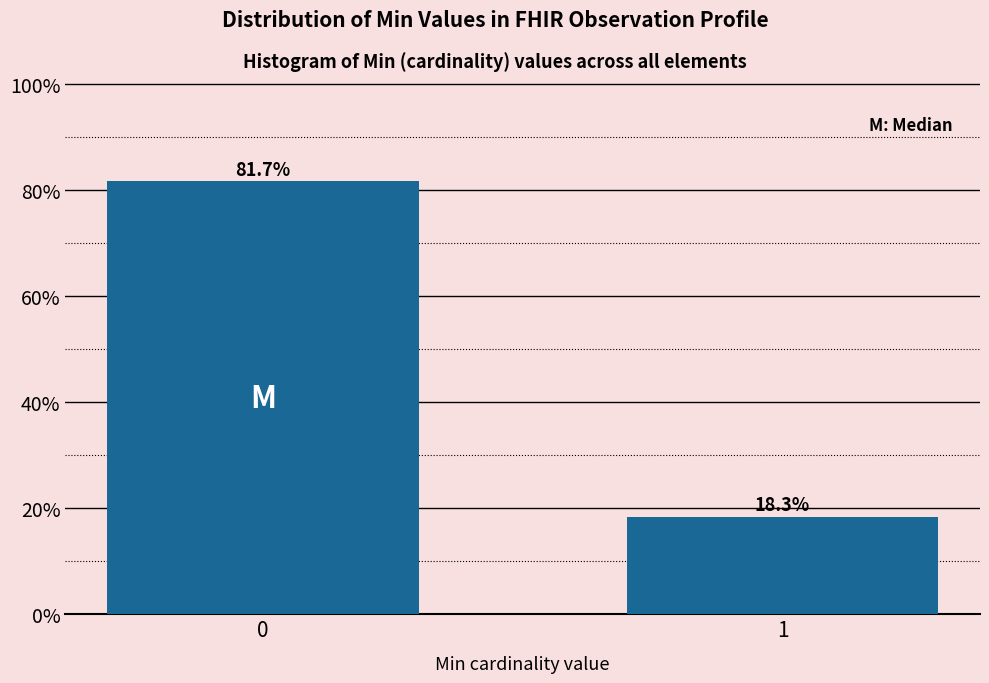

Reading left to right, transcribe all the data shown in this chart.

0=81.7	1=18.3